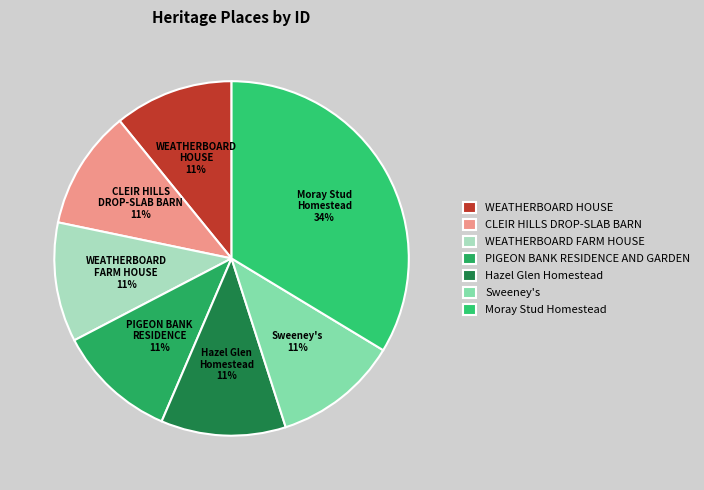

Which category has the smallest portion of the pie?

WEATHERBOARD HOUSE